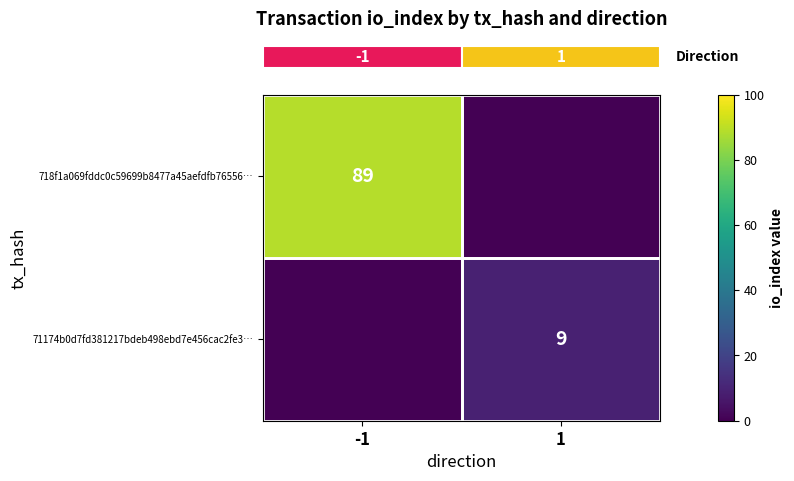

List the labels in order of row_1 value, smallest first.

-1, 1